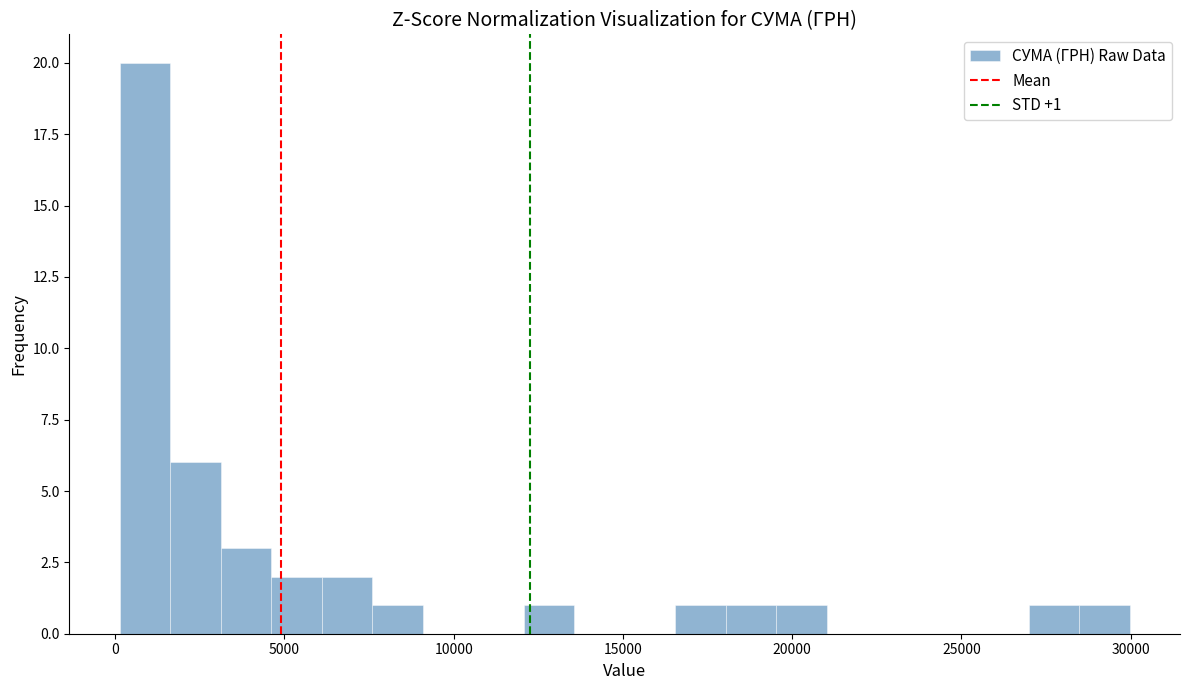

Read against the x-axis, roughly where is the centre of the tallest bar?

1000